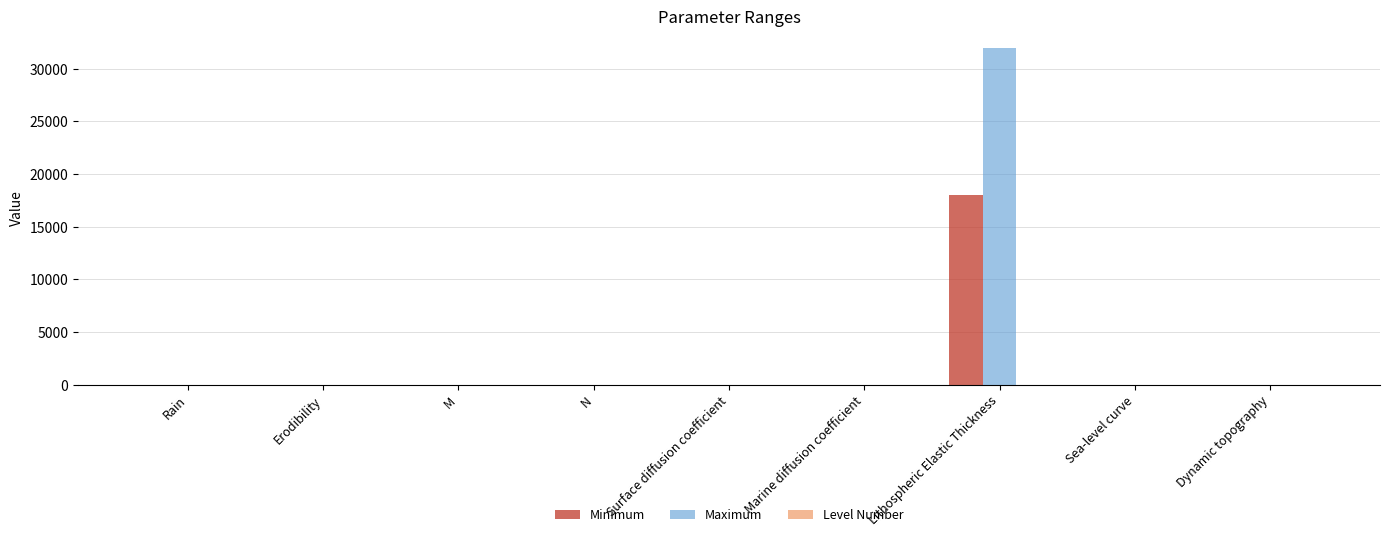

At which category is the sum across all series the highest?

Lithospheric Elastic Thickness